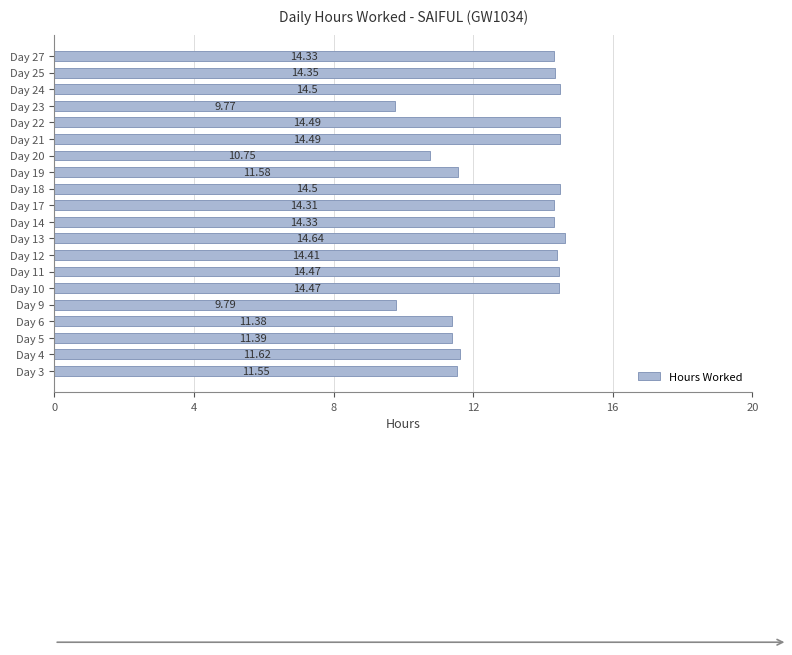

Between Day 3 and Day 27, which is larger?

Day 27